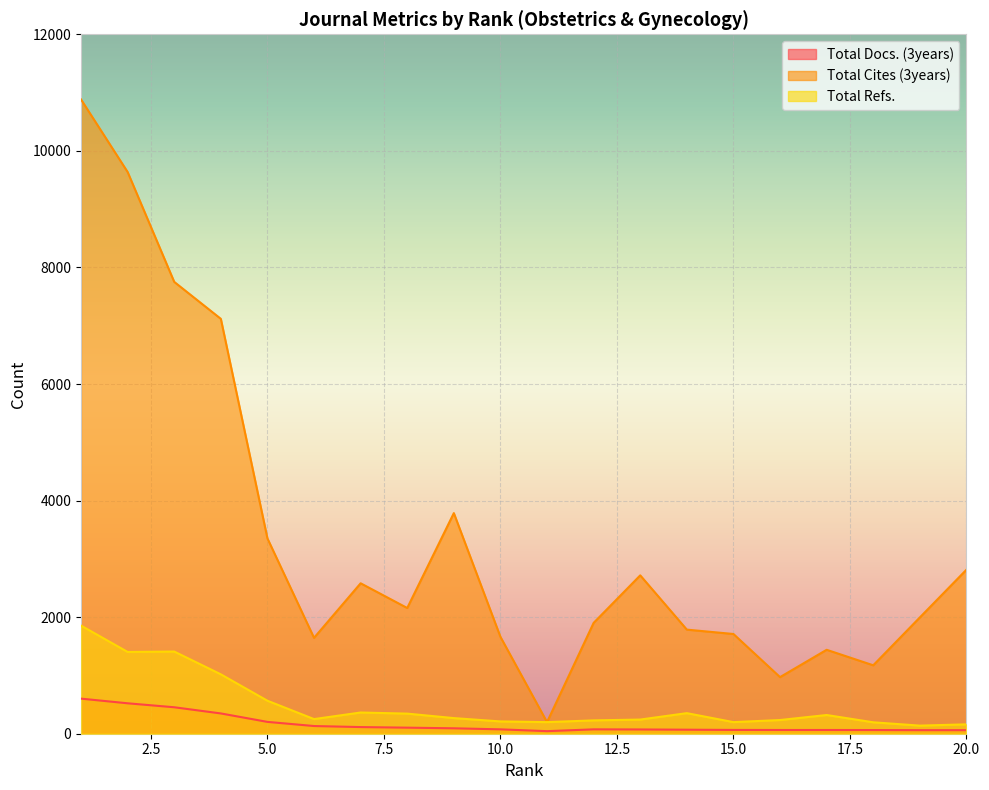

Which series changed the most between 14 and 16?

Total Cites (3years)